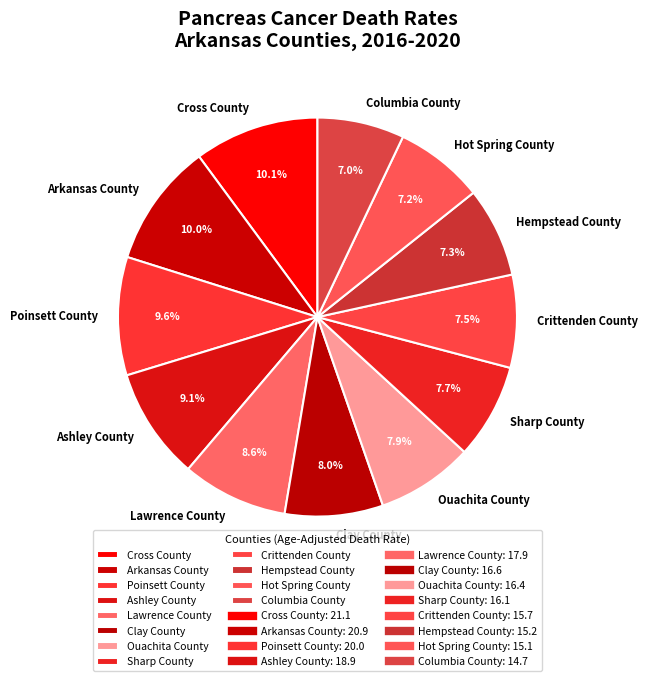

How many segments does this pie chart have?

12